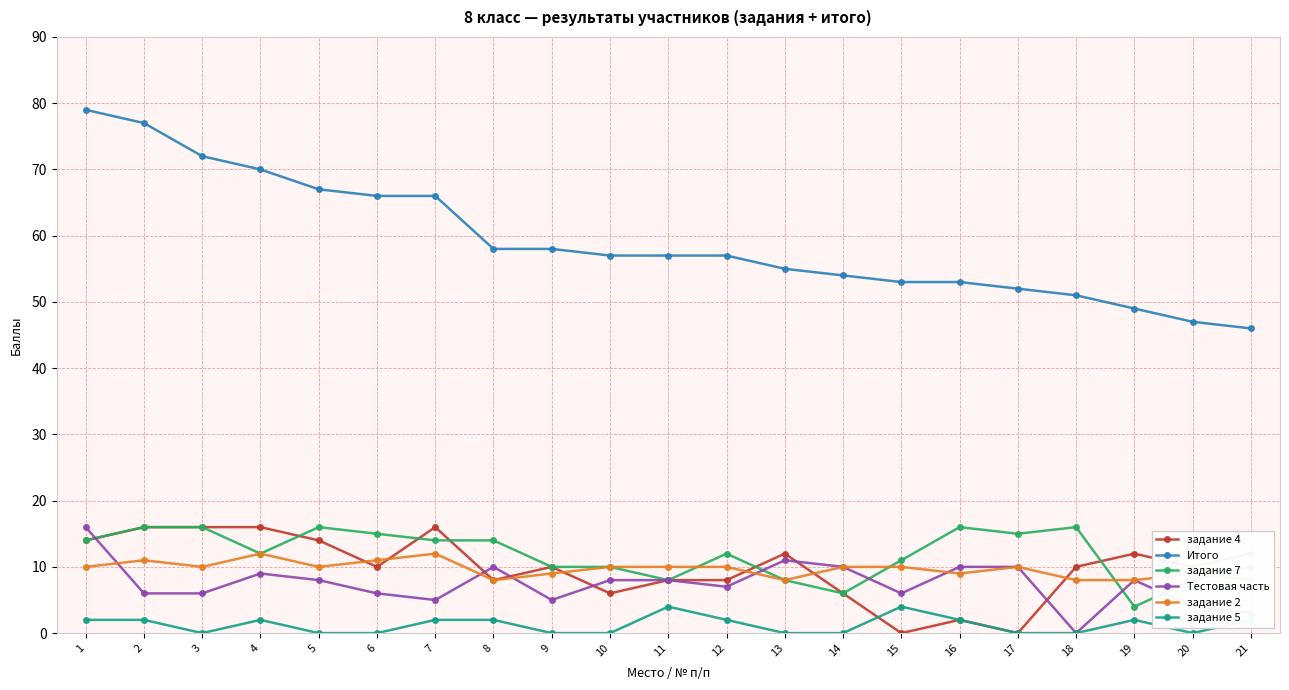

Between 2 and 15, which is larger?

2